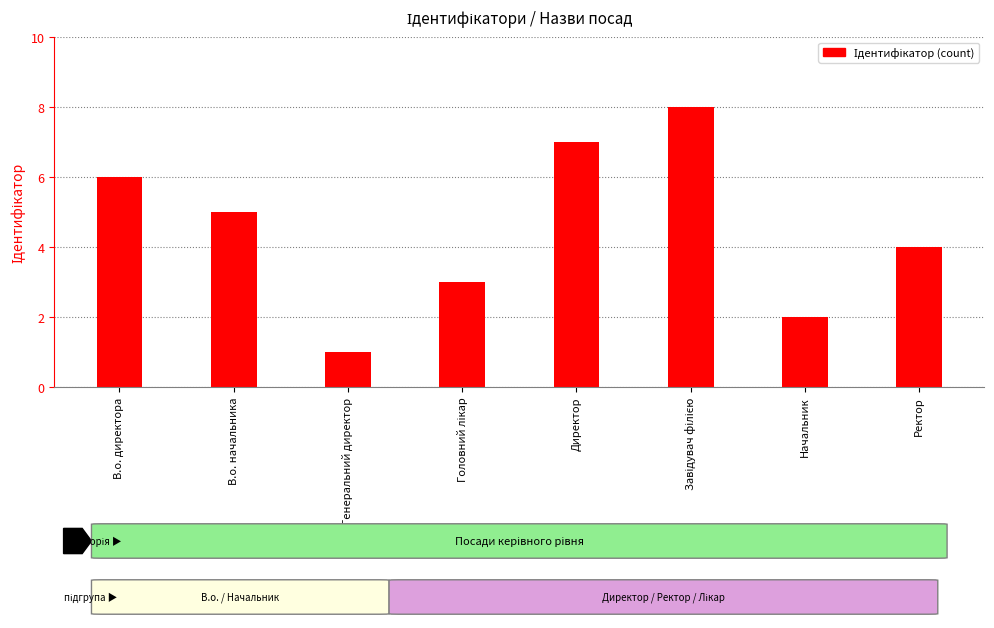

Is it true that the value at В.о. директора is 3?

False